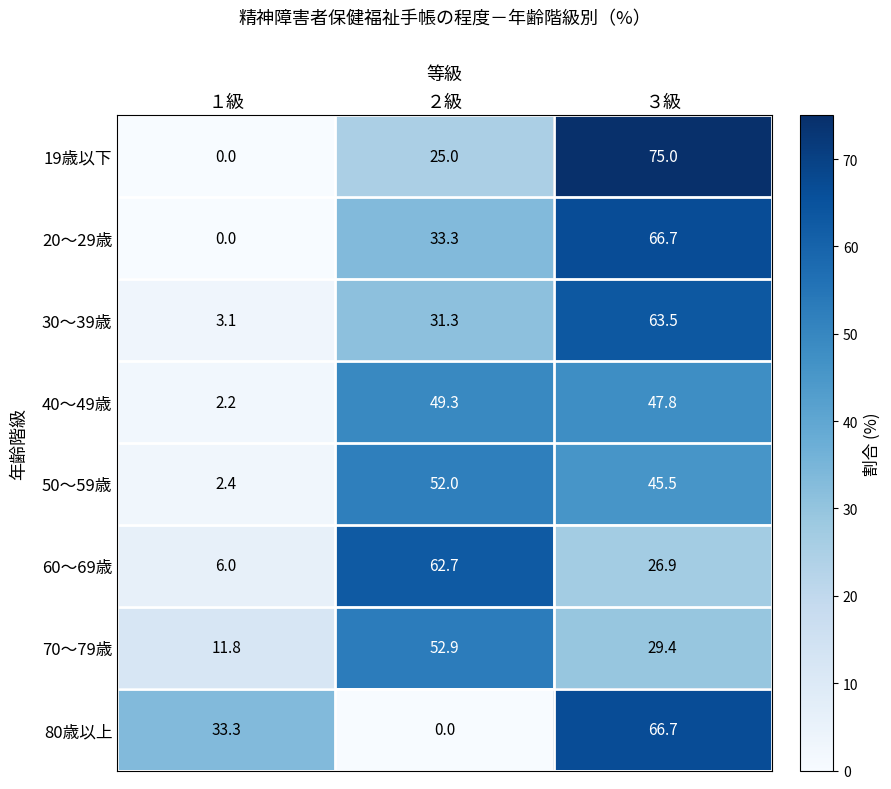

Where does the 70～79歳 series first go above 29?

２級